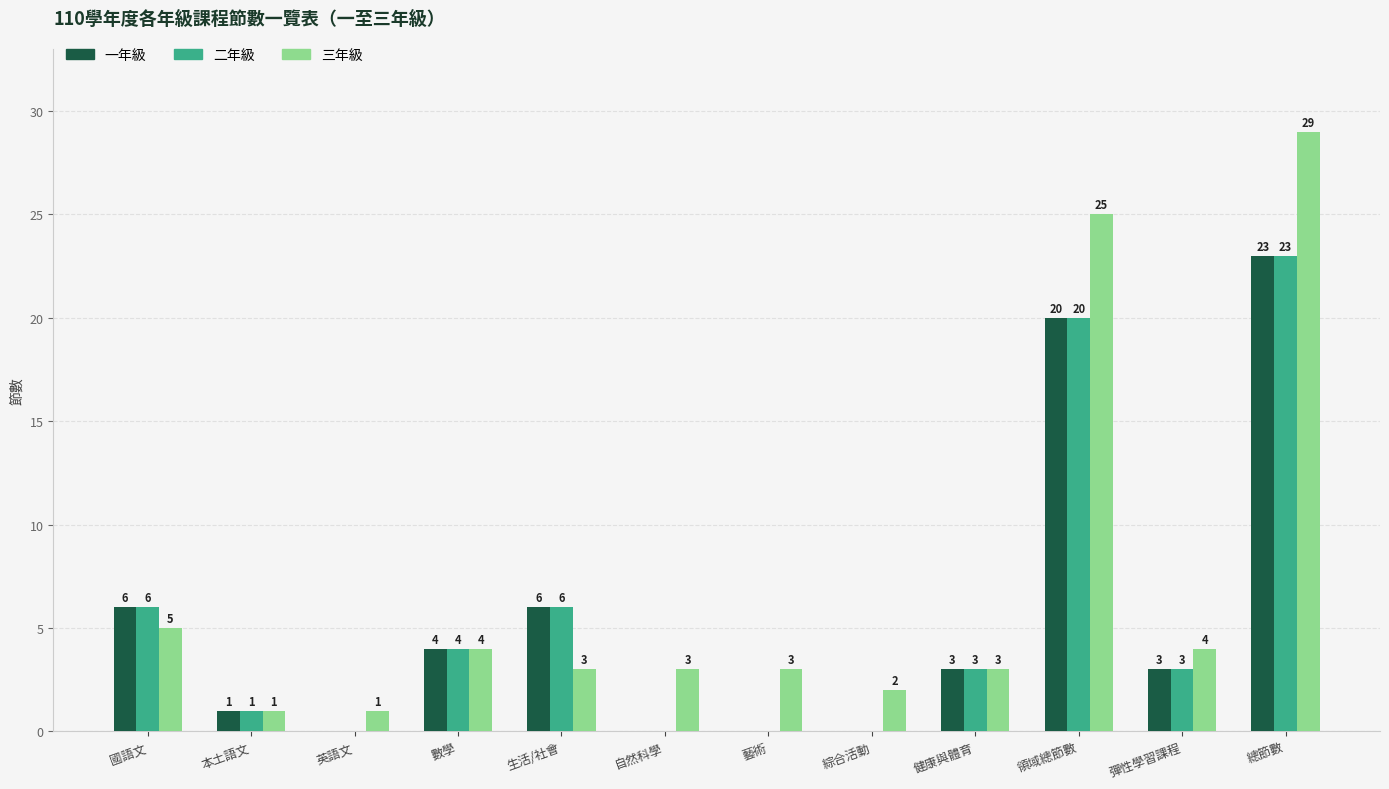

Count the number of categories in the chart.

12